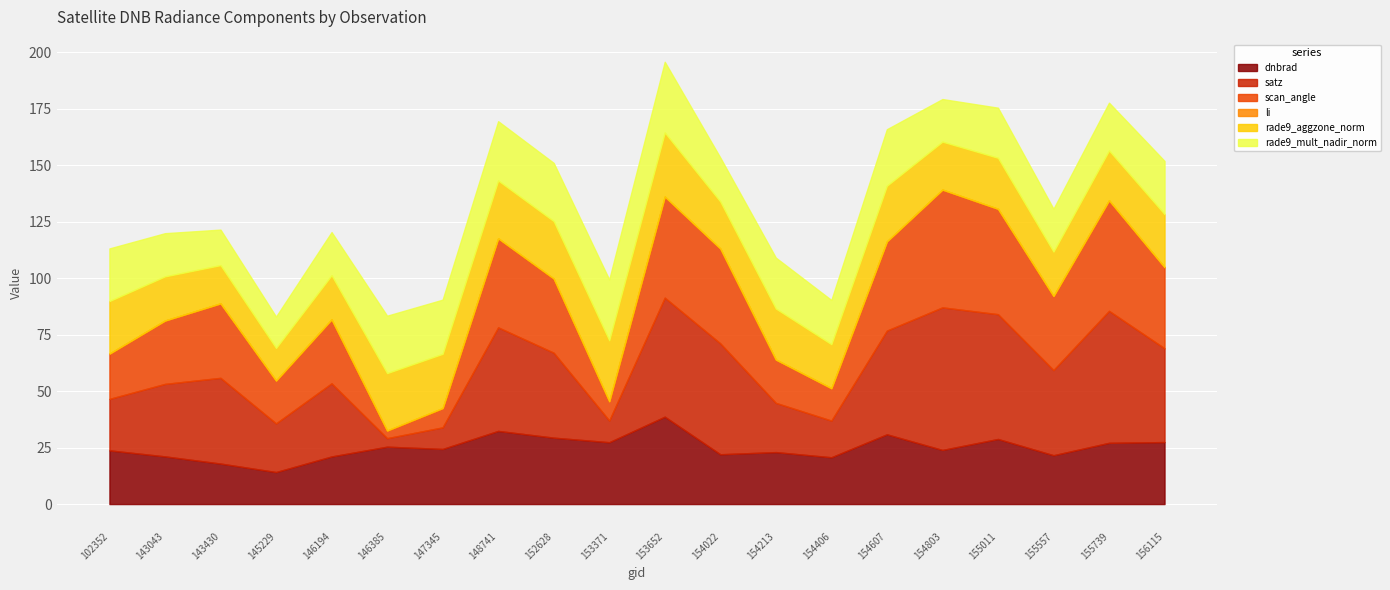

What is the sum of all li values?

0.5